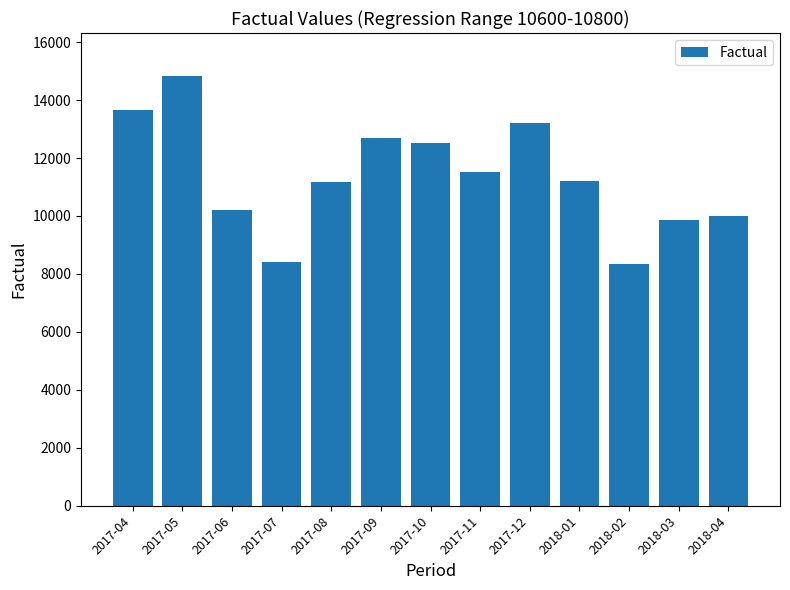

What is the value of the 7th bar from the left?

12525